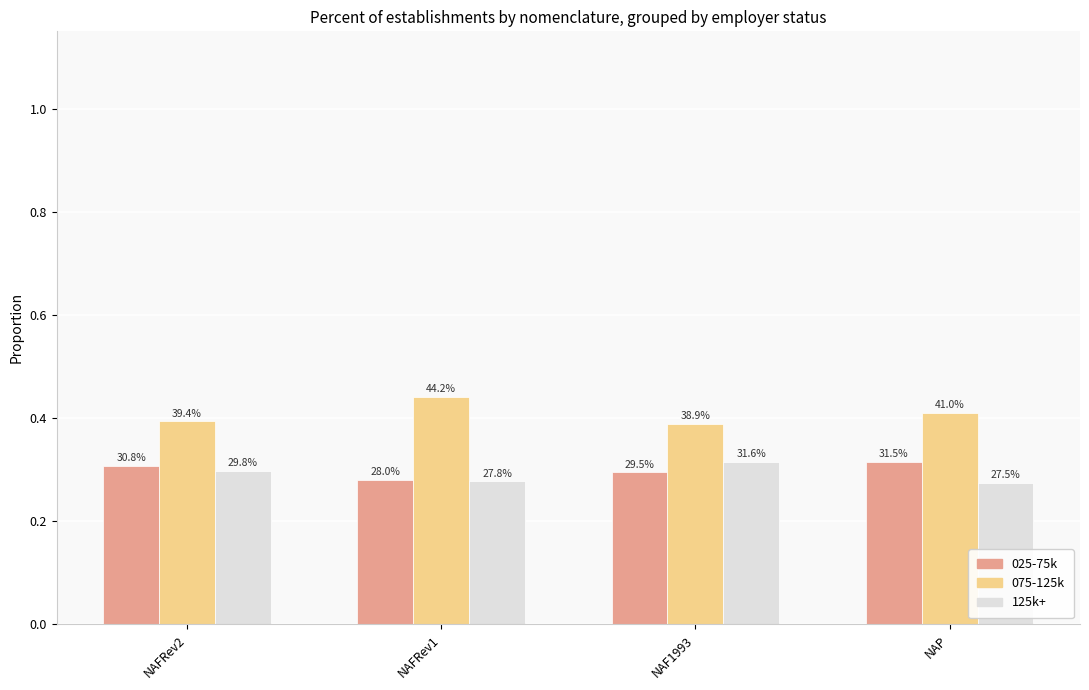

What is the label of the 3rd bar from the left?

NAF1993